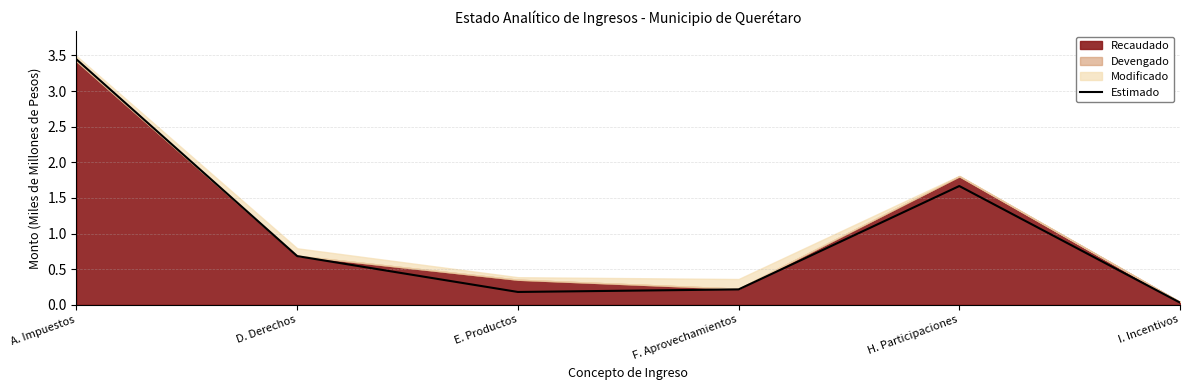

What is the average value?

1.0